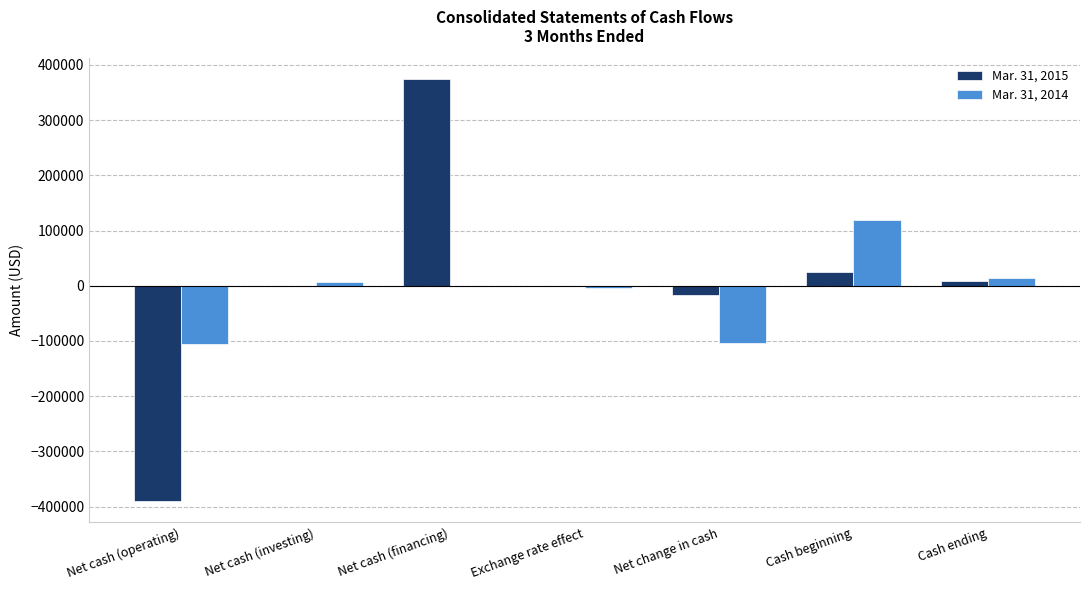

Which series has the largest total across all categories?

Mar. 31, 2015